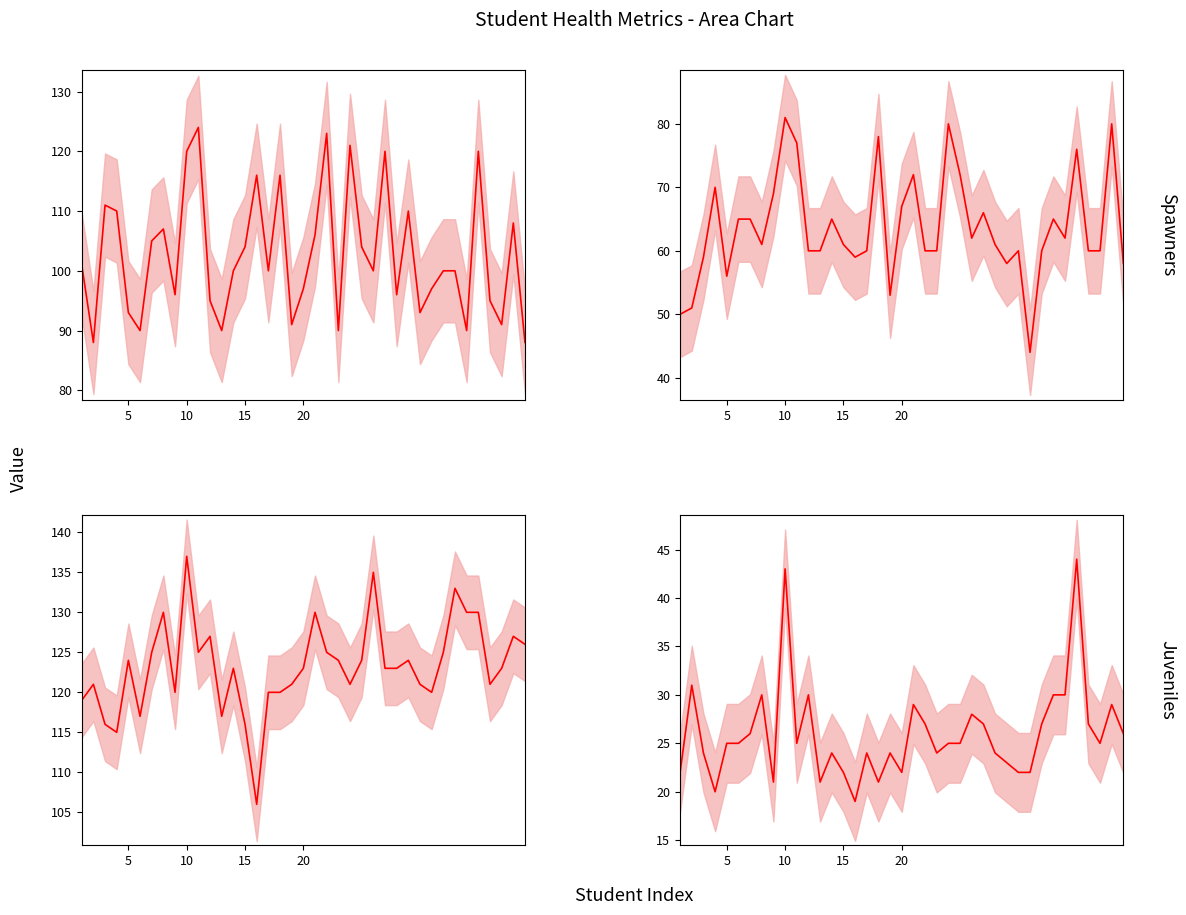

Which series has the largest range (max minus min)?

舒张压(*) line